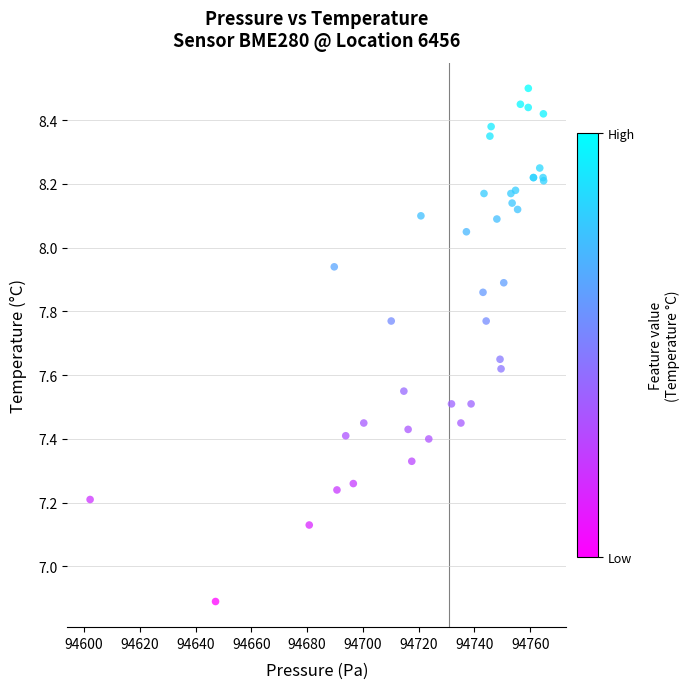

What Y value in the scatter plot is closest to 7?

6.9